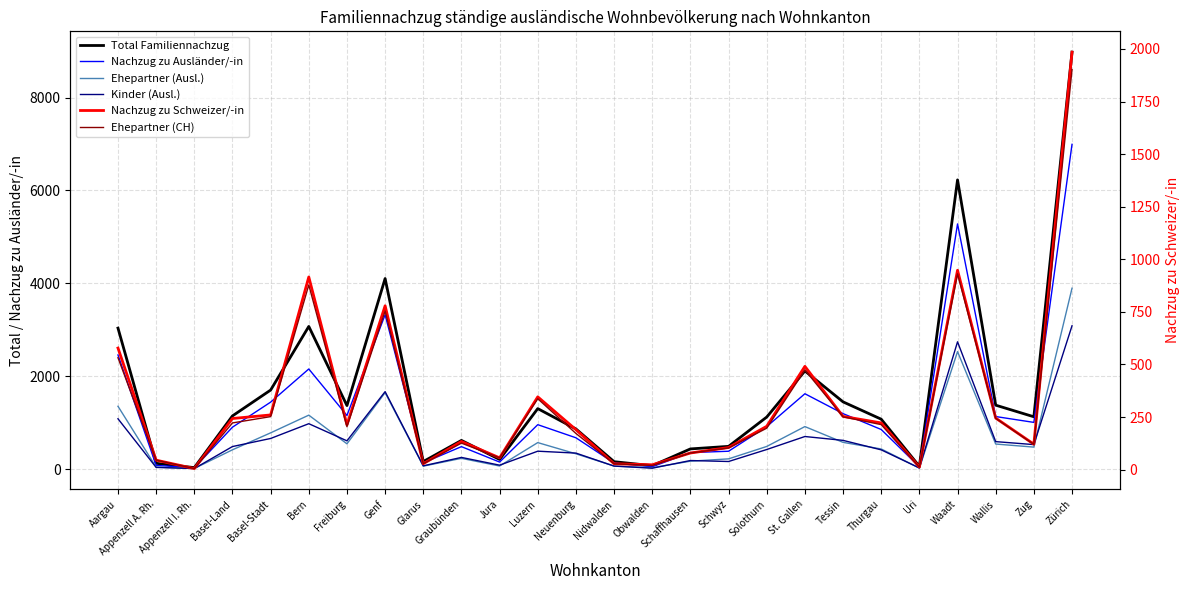

Count the number of data series in this chart.

6